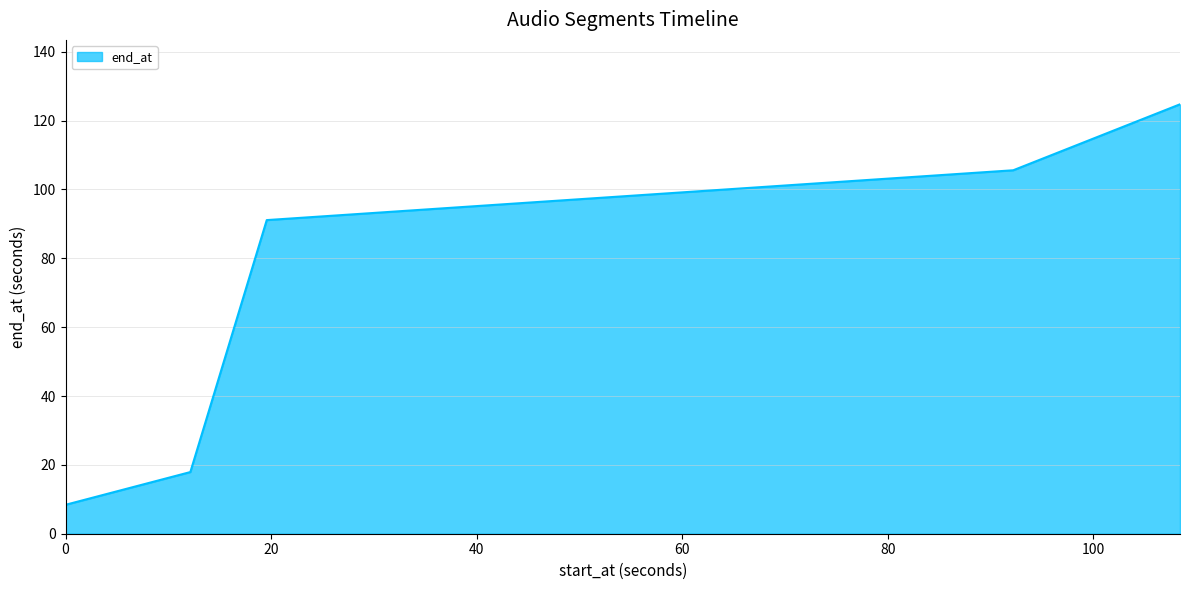

What is the average value?

69.5